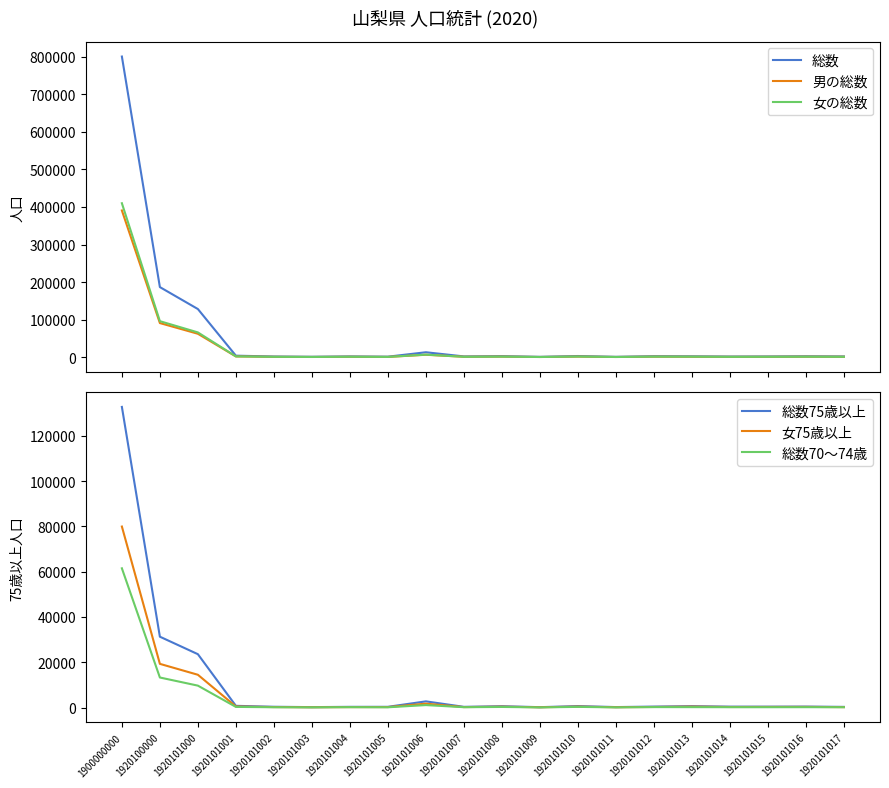

At which category does 女の総数 reach its first local valley?

1920101003